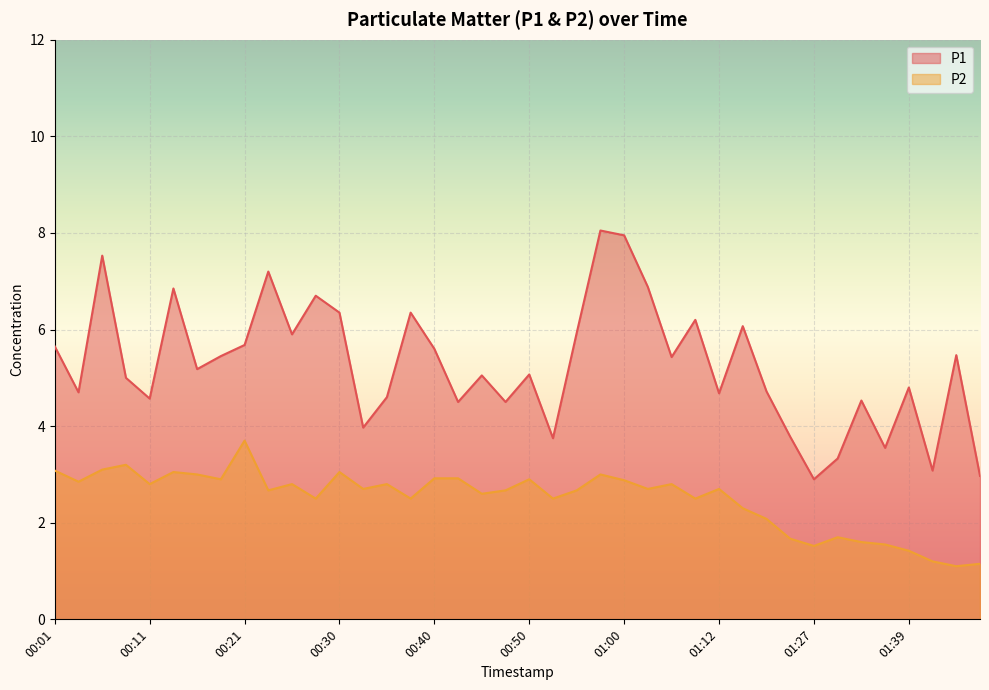

Where does the P1 series first go above 5?

00:01